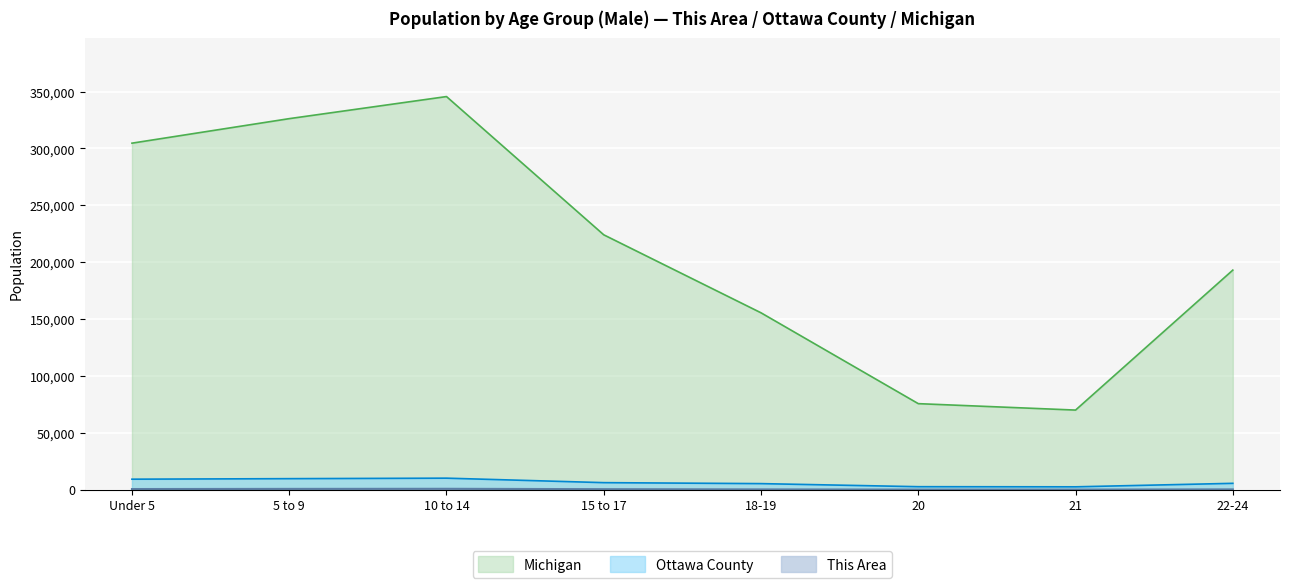

How many interior local peaks does the Michigan series have?

1